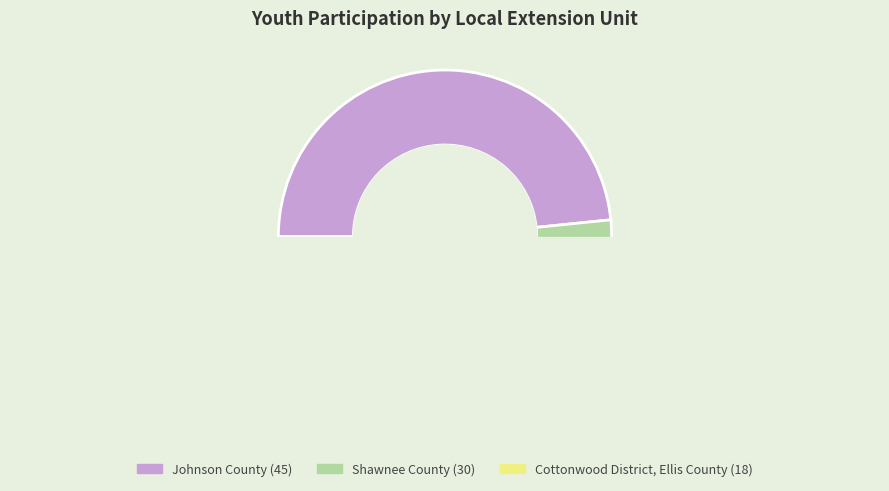

Is there any slice that represents more than half of the pie?

No